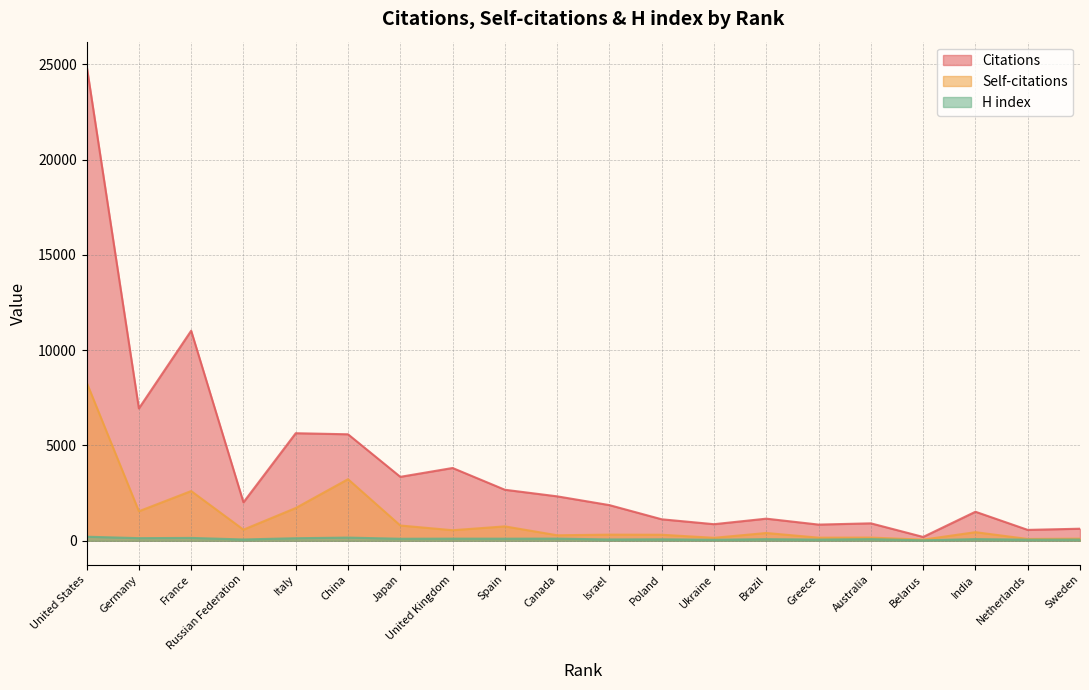

True or false: Citations has a value of 916 at Australia.

True